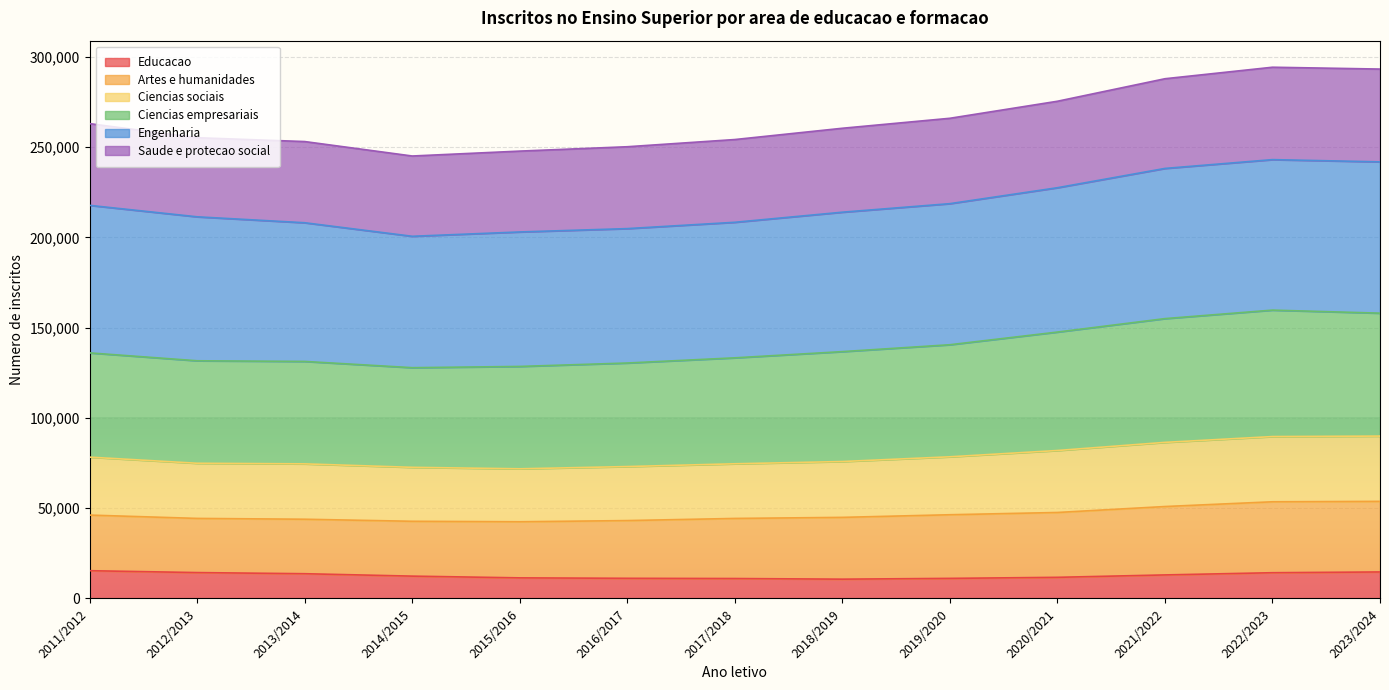

What is the total value across all series at 2018/2019?

260440